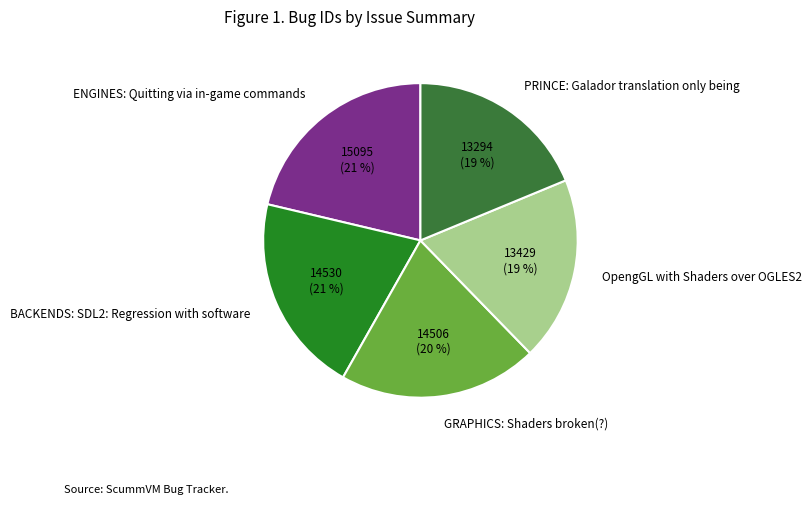

True or false: OpengGL with Shaders over OGLES2 accounts for 13% of the total.

False